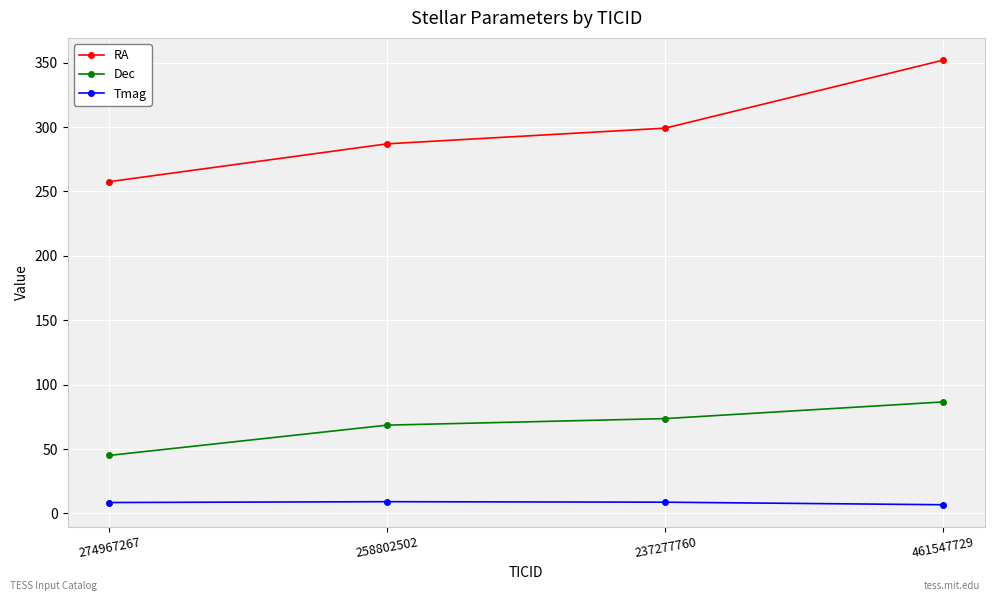

Rank the categories by Dec value from highest to lowest.

461547729, 237277760, 258802502, 274967267